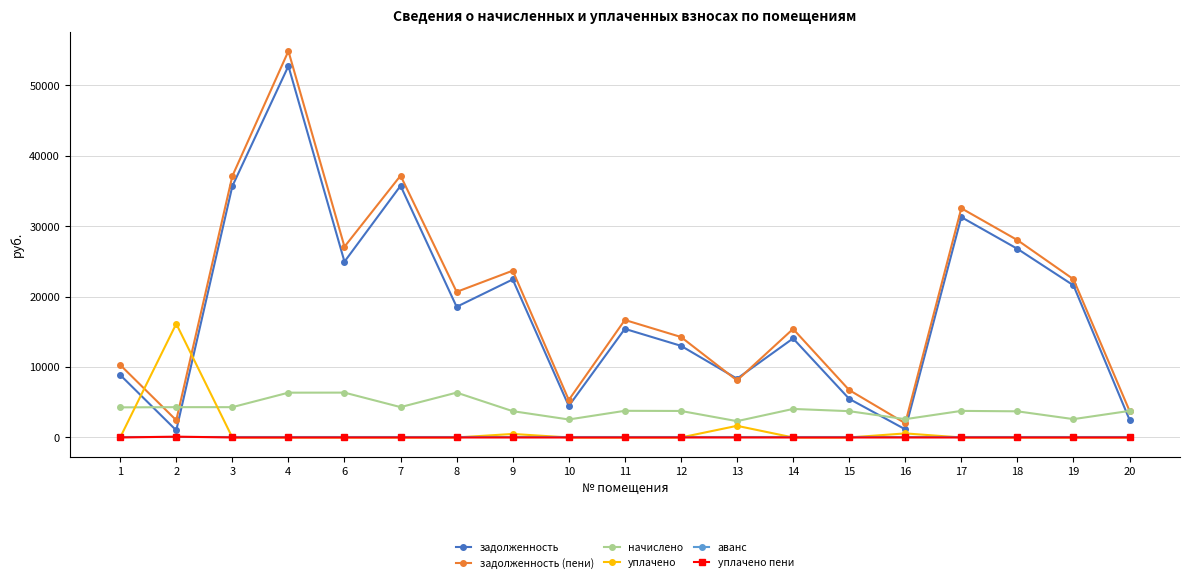

How many data points in задолженность are less than 15428?

9